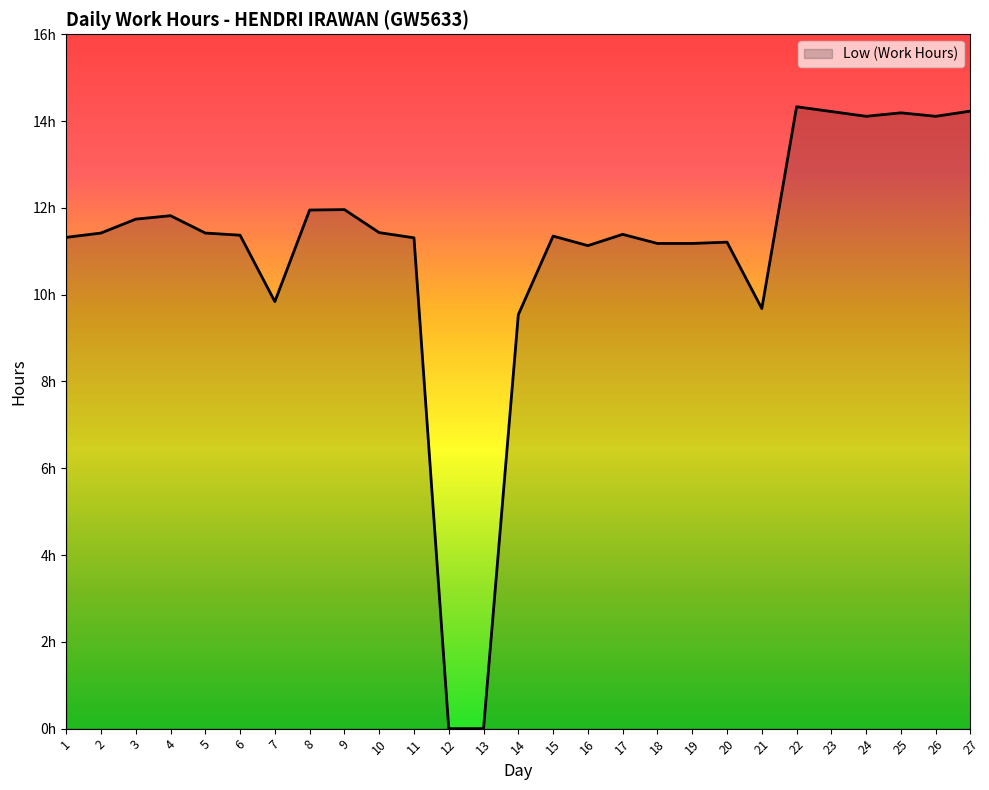

Does the chart have visible grid lines?

No